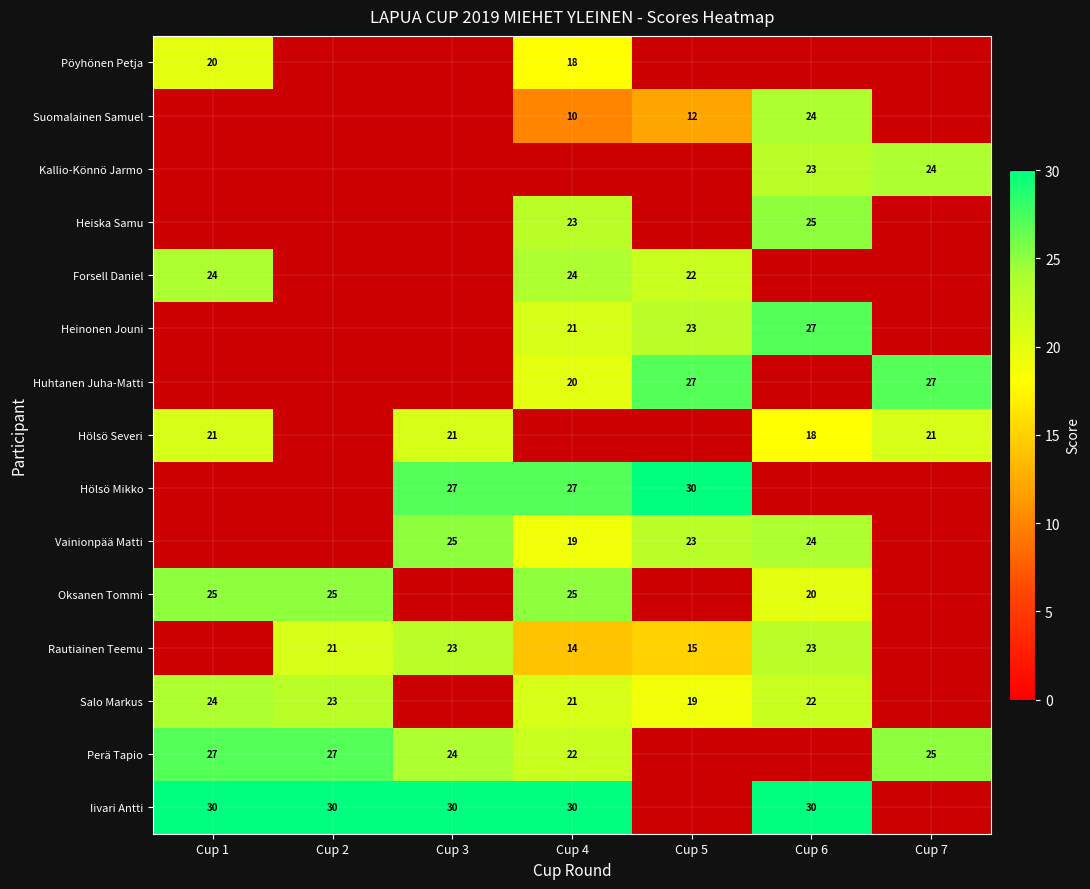

The Heiska Samu series shows 35 at Cup 4. True or false?

False